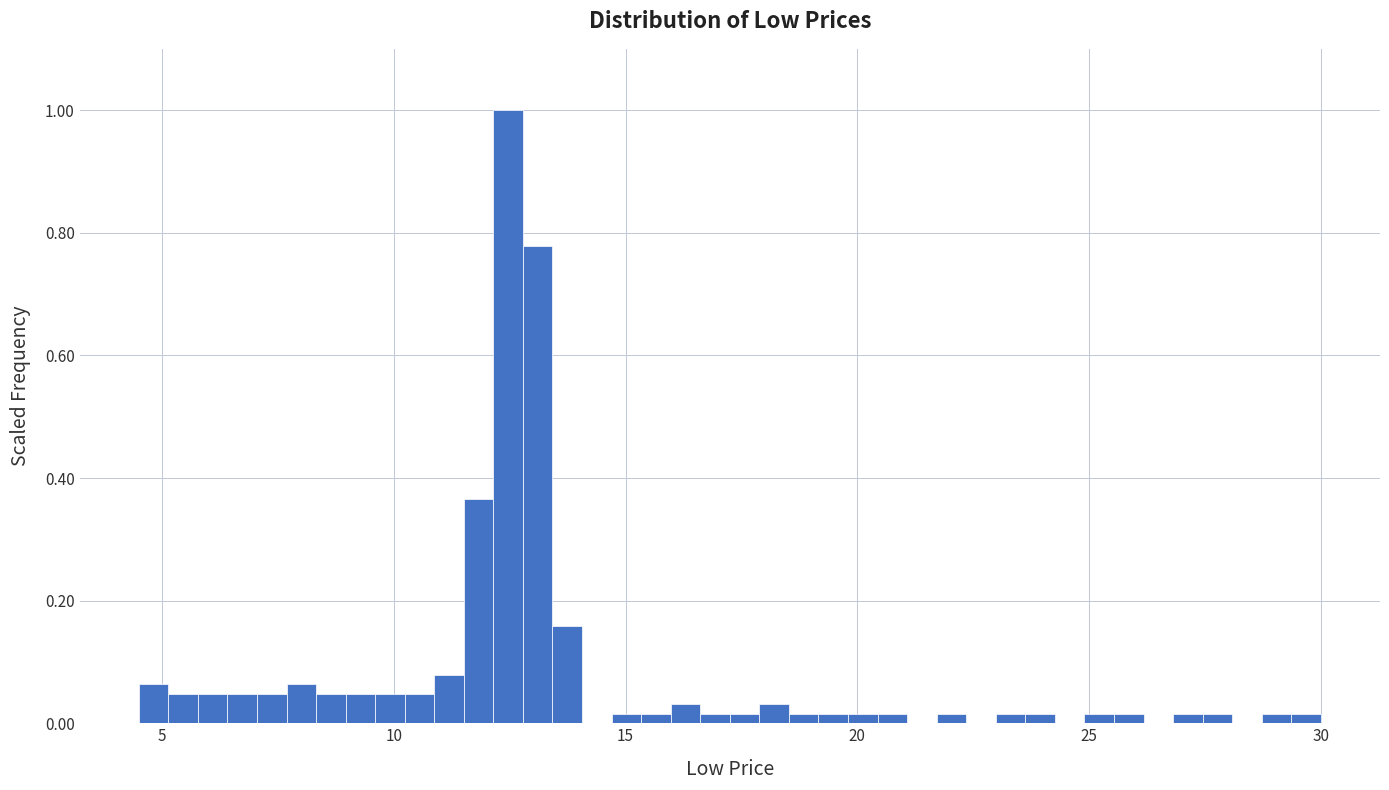

Around what value on the x-axis is the tallest bar? Give the approximate position of its centre, as read against the axis.

12.5